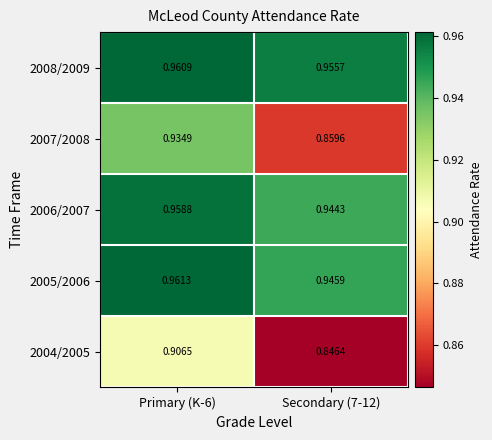

Is the value of 2008/2009 at Primary (K-6) greater than the value of 2004/2005 at Secondary (7-12)?

Yes